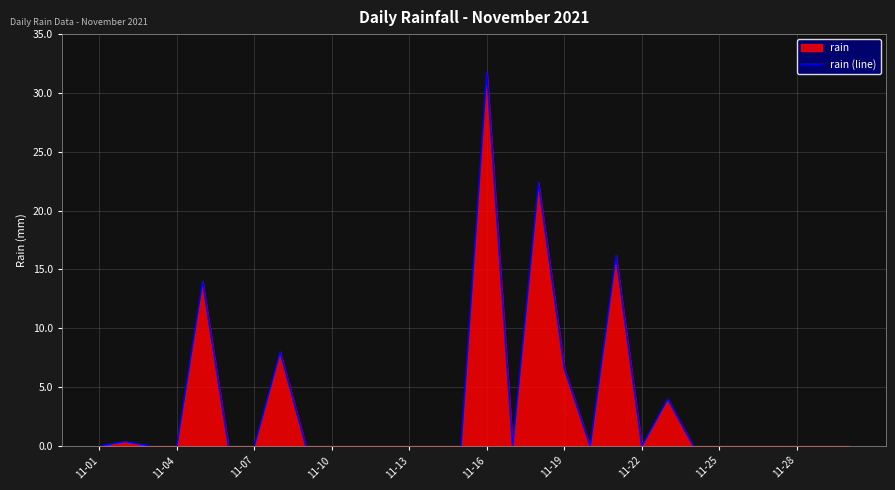

How many points are lower than both their immediate neighbors (excluding endpoints)?

3